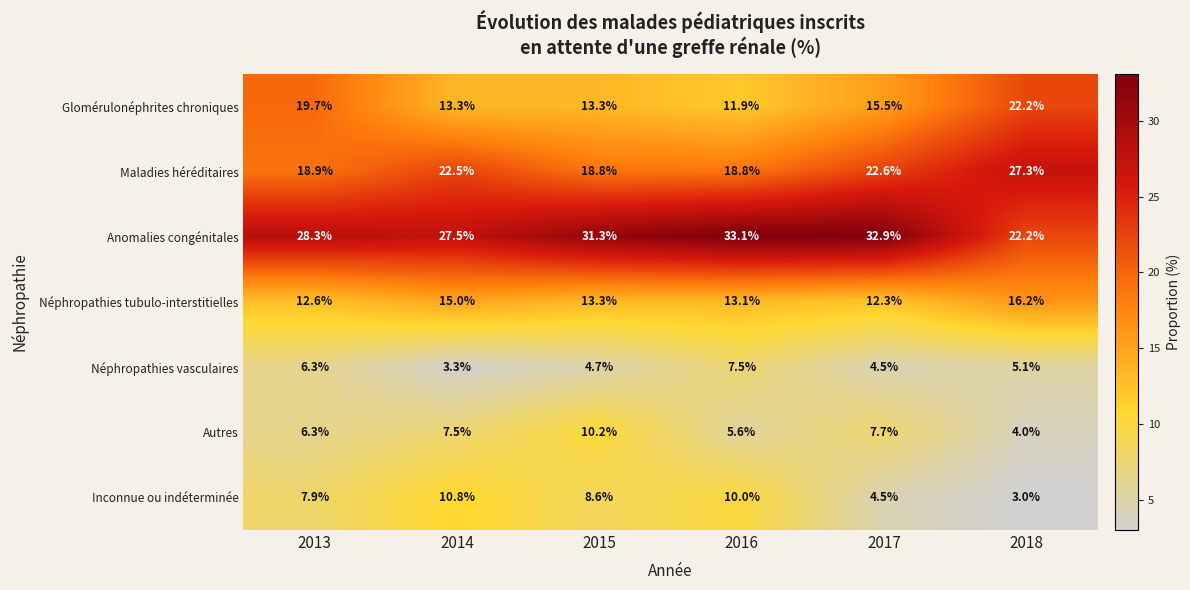

How many values in the Autres series exceed 7?

3